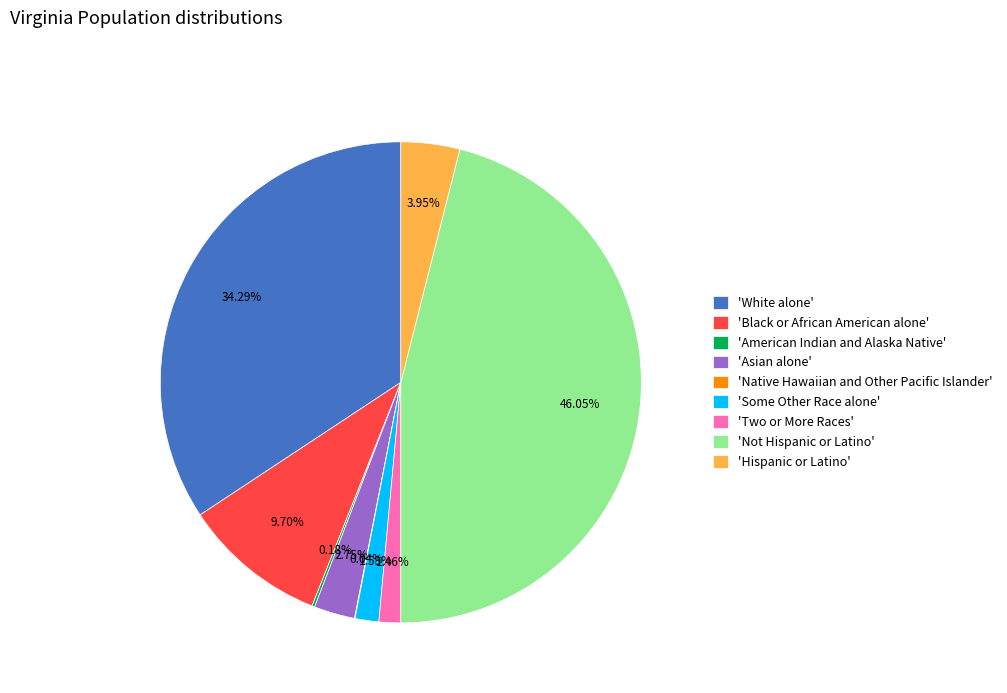

Which has a higher value, 'Asian alone' or 'Some Other Race alone'?

'Asian alone'